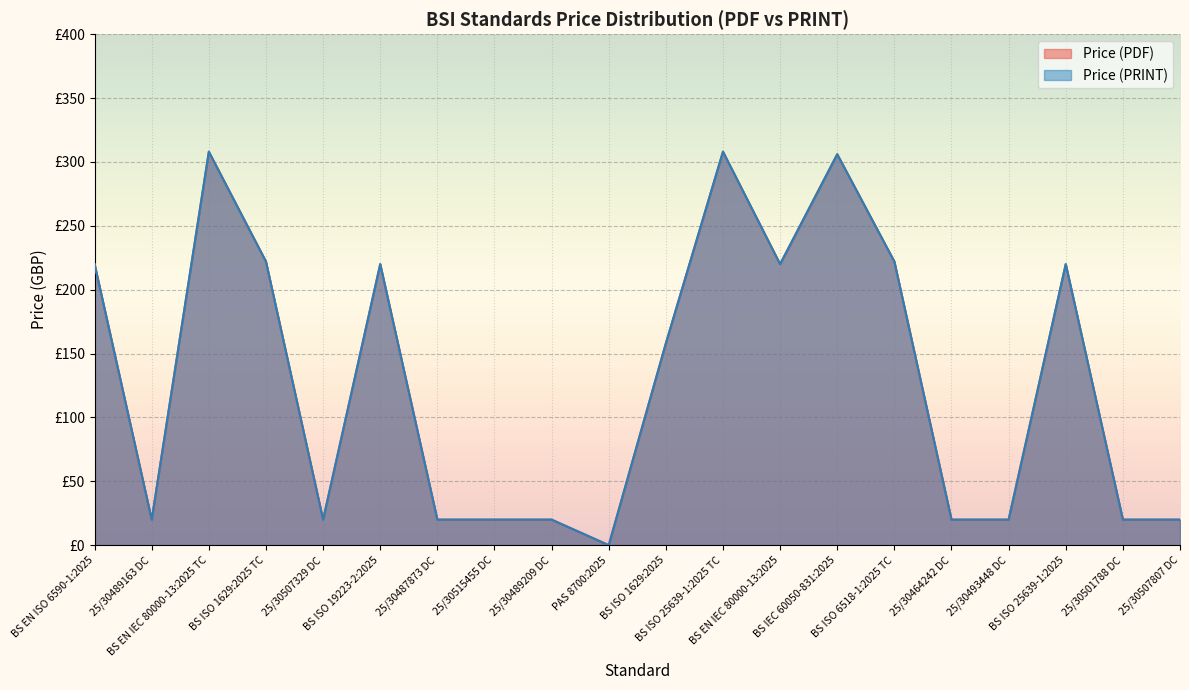

Between 25/30501788 DC and BS ISO 19223-2:2025, which is larger?

BS ISO 19223-2:2025